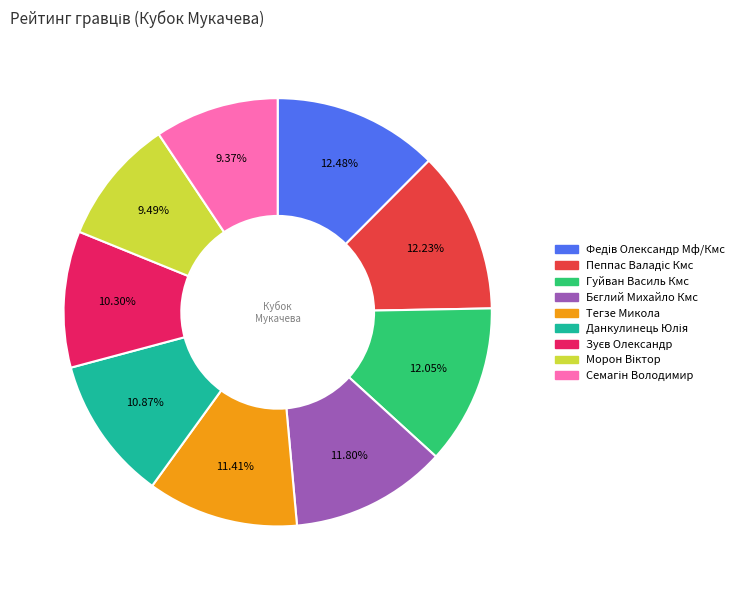

Is there any slice that represents more than half of the pie?

No